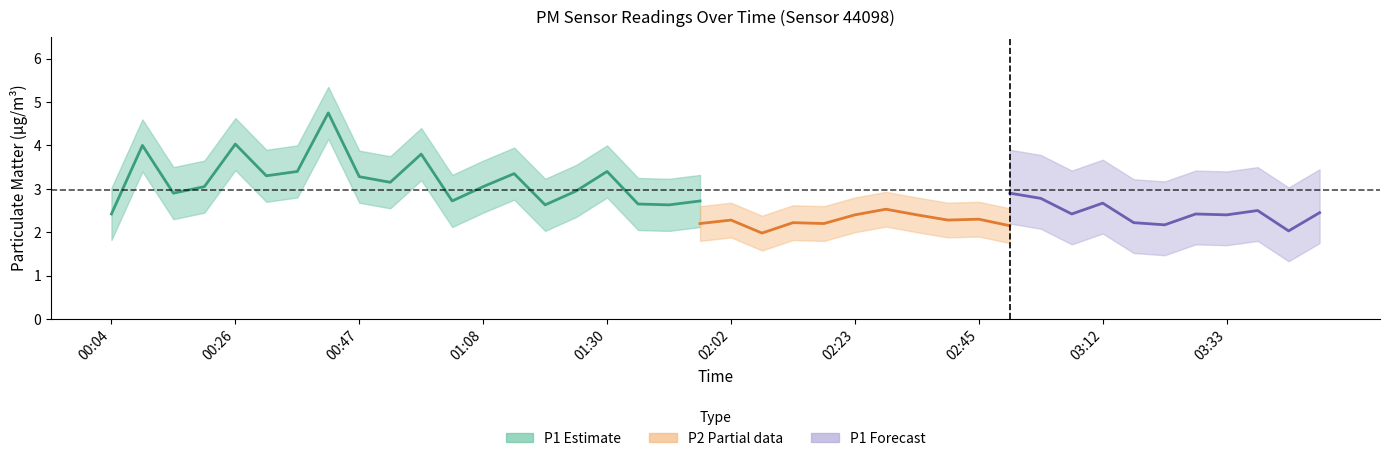

At which label does P1 reach its minimum?

03:44